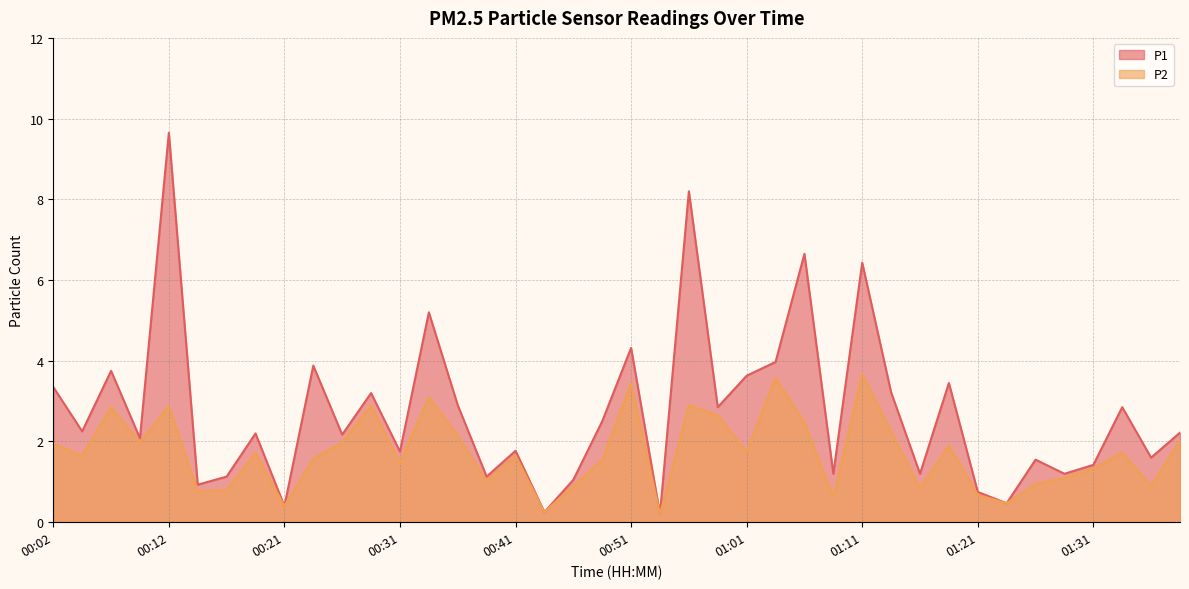

Rank the series by their maximum value, from highest to lowest.

P1, P2